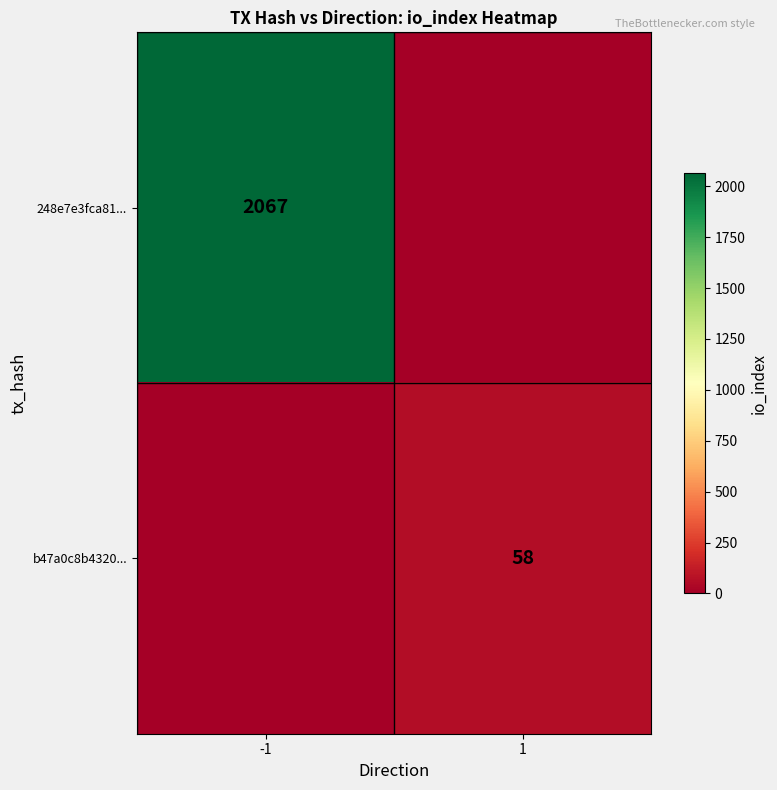

The 248e7e3fca81... series shows 3174 at -1. True or false?

False